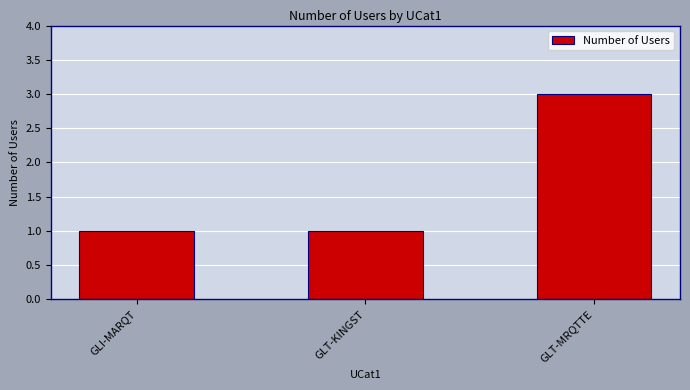

Count the values in the range 1 to 3.

3